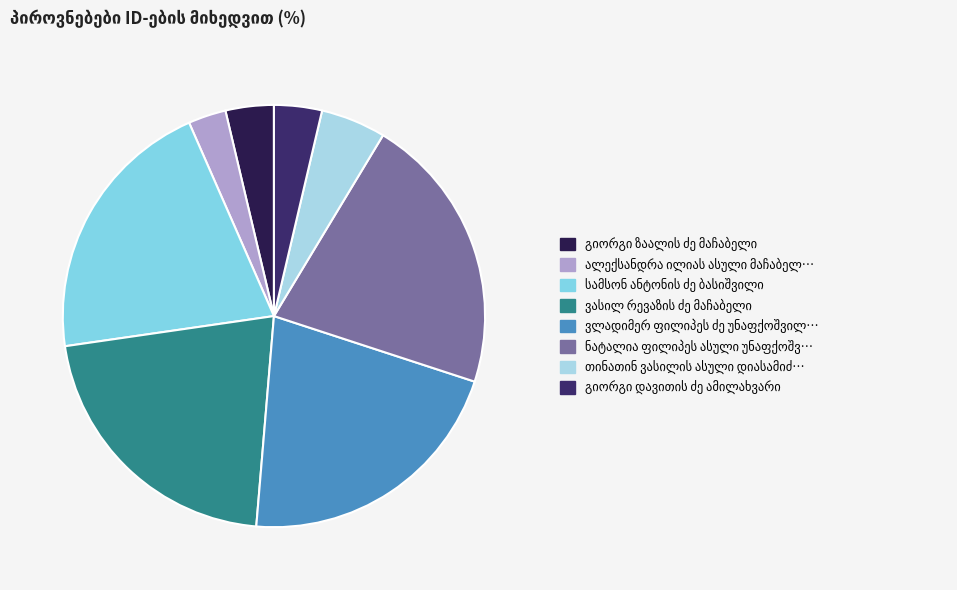

Count the number of slices in the pie.

8